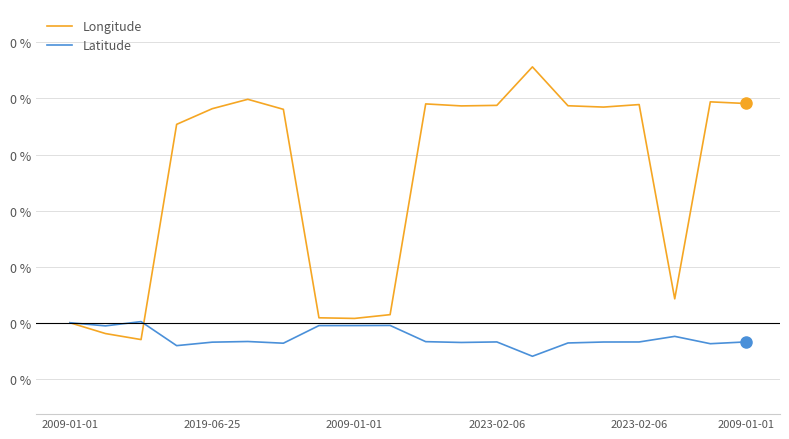

Does the chart display data point markers on the line(s)?

No